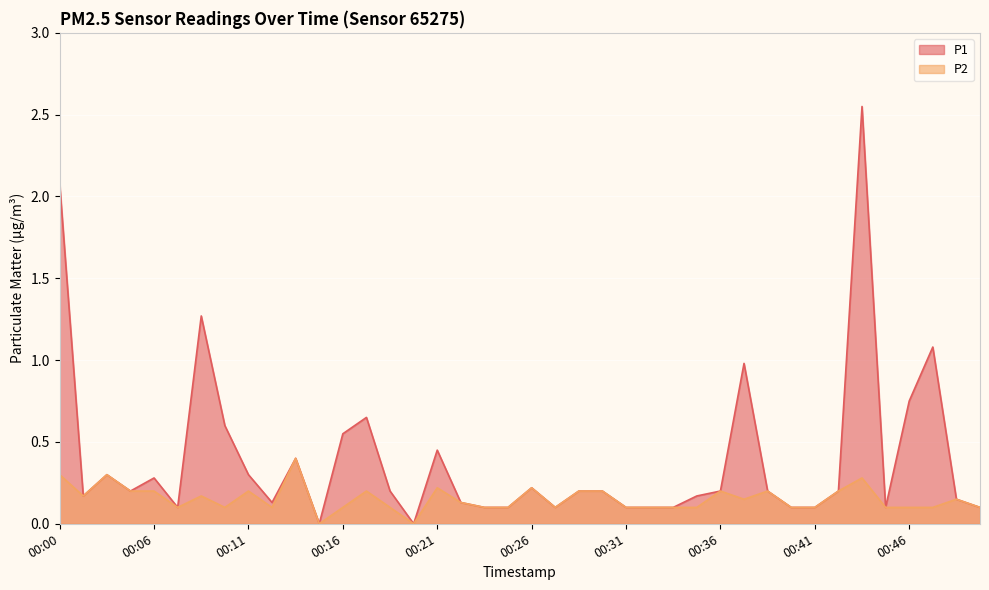

What is the maximum value for P1?

2.5